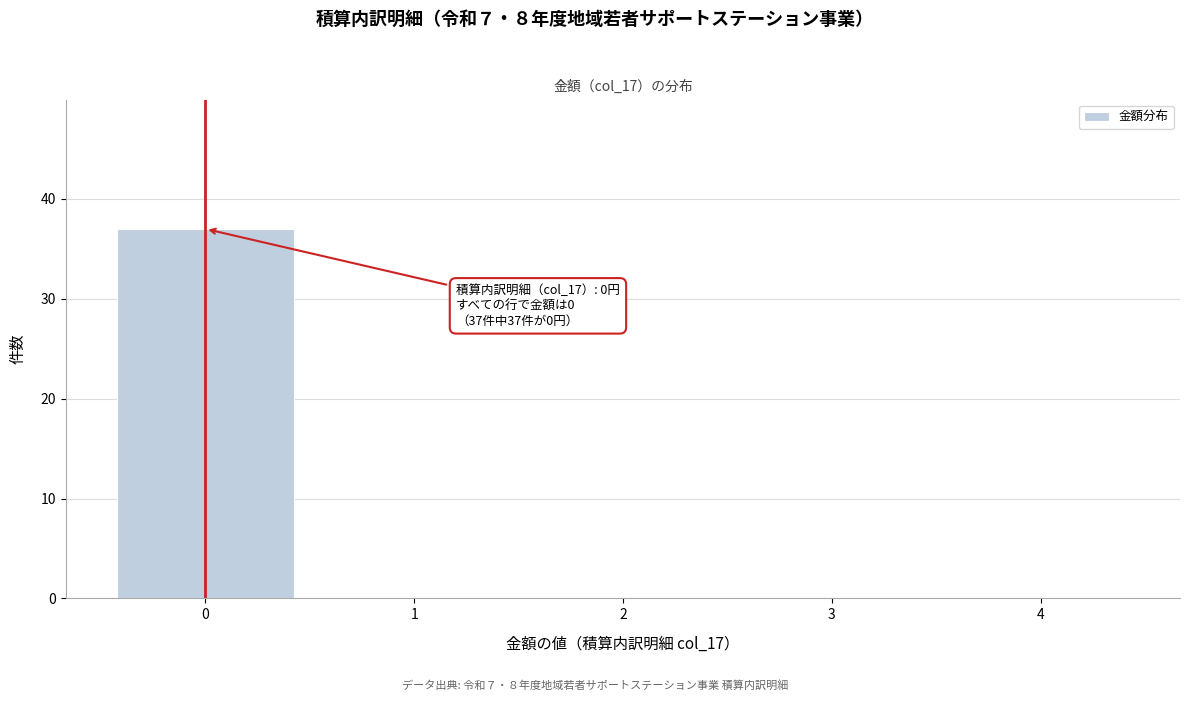

Over which range of the x-axis is the bar tallest?

-0.5 to 0.5